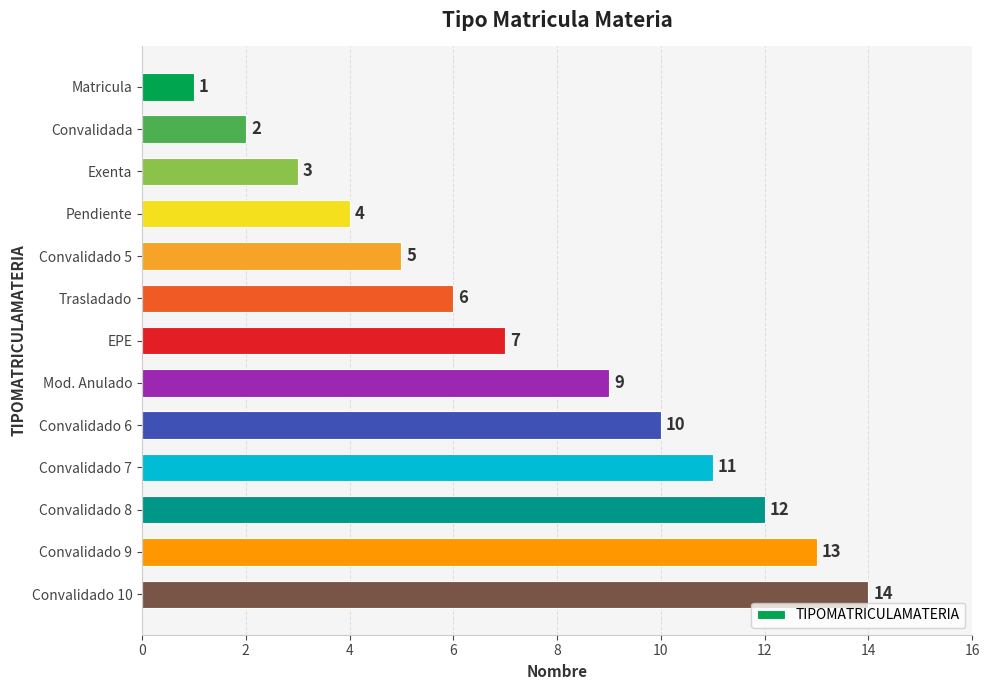

How many data points are less than 7?

6